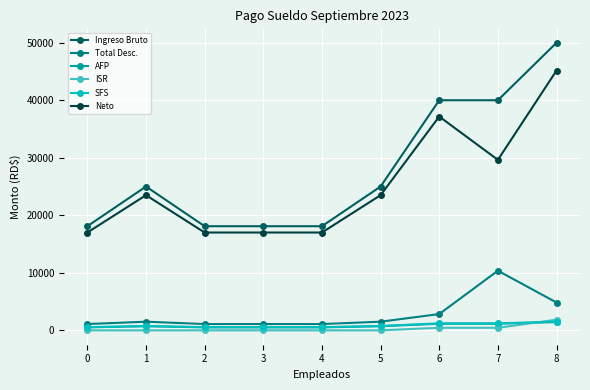

At how many categories does at least one series exceed 35822?

3